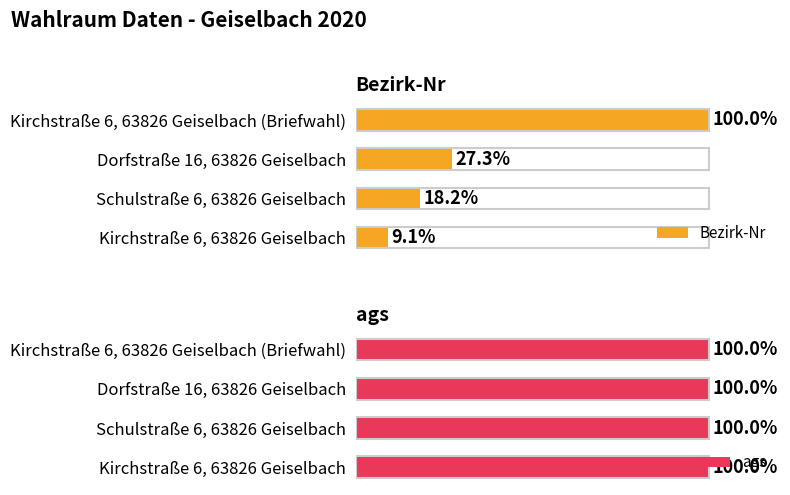

What is the sum of all Bezirk-Nr values?

154.5